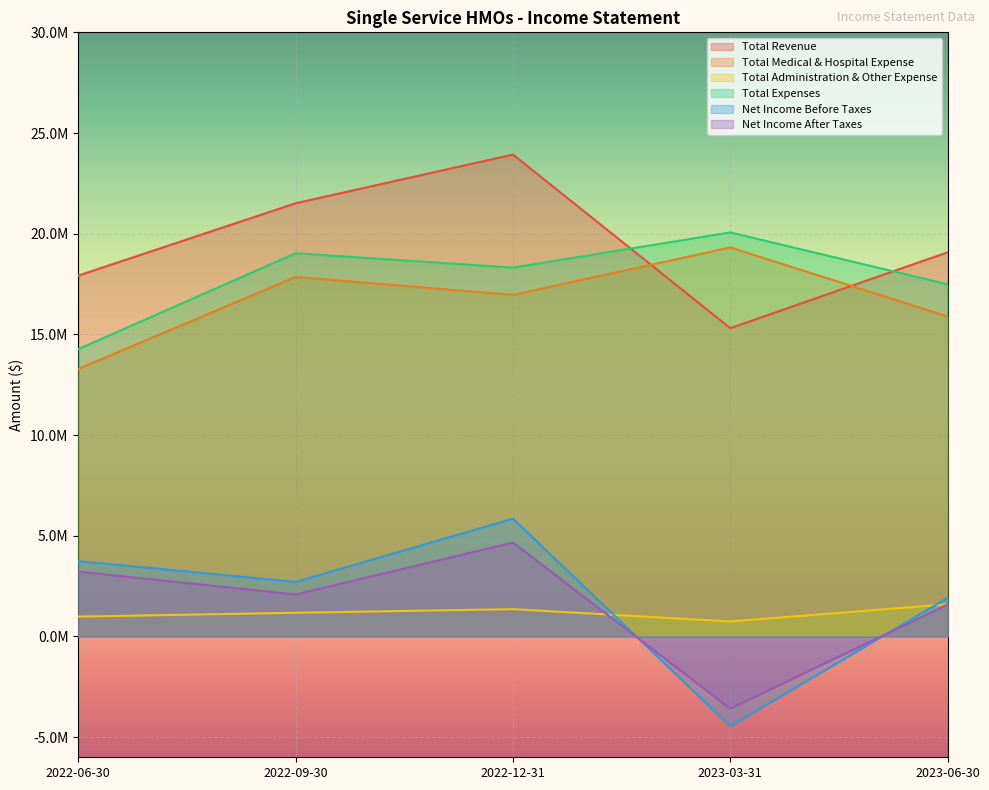

What is the sum of all Total Expenses values?

89167684